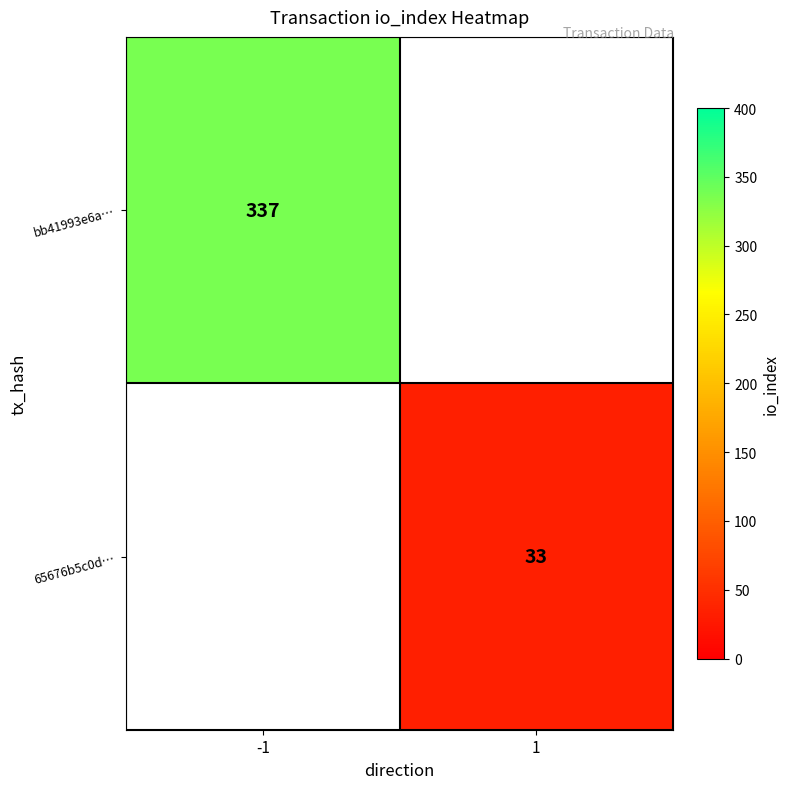

What is the greatest value displayed?

337.0